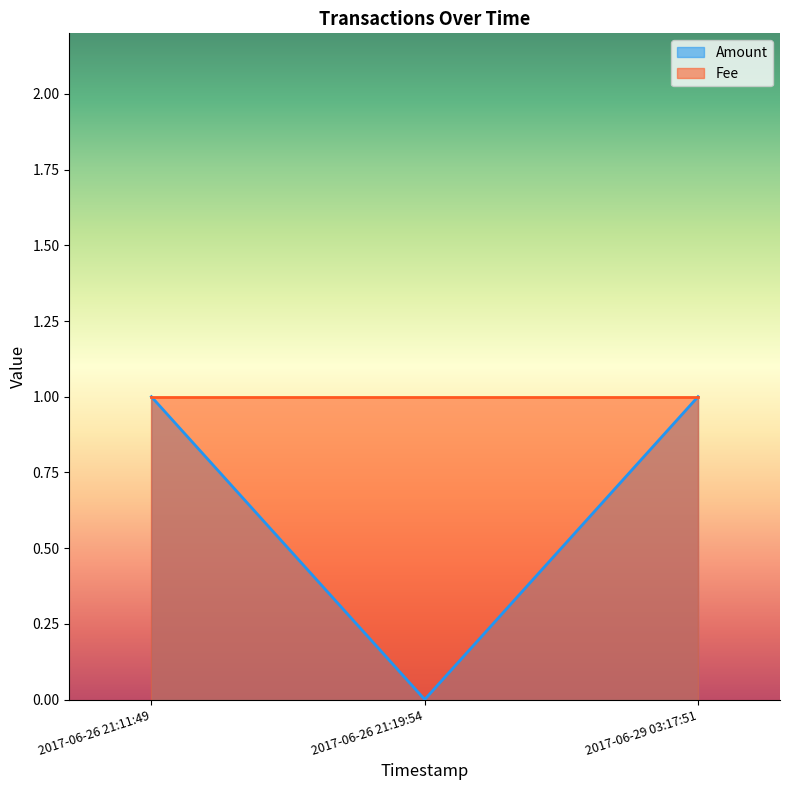

At which label is the value closest to 0?

2017-06-26 21:19:54